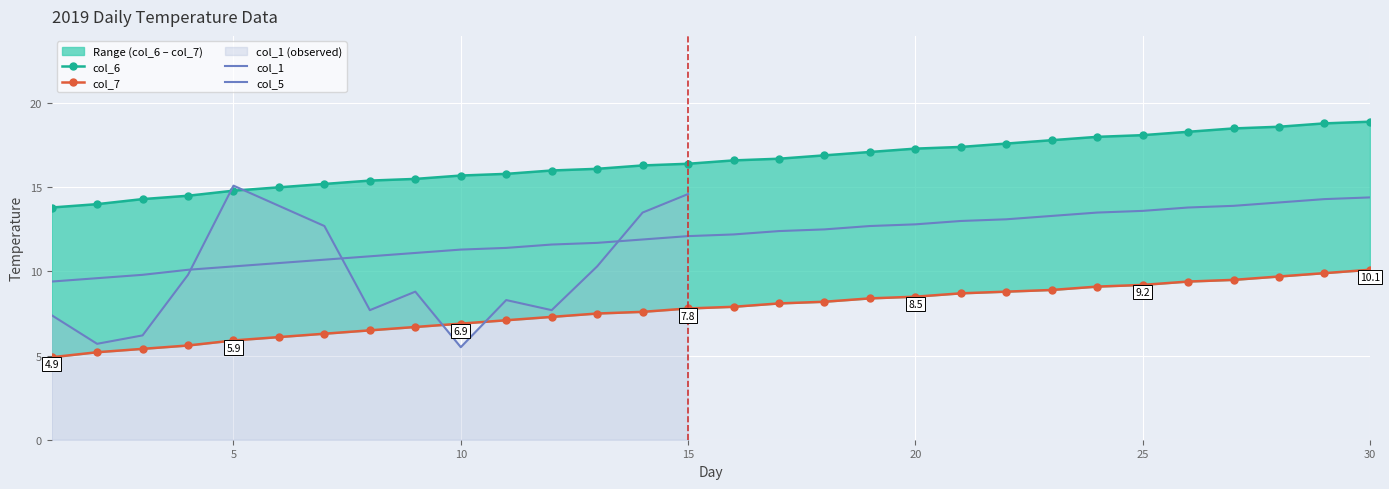

How many data points in col_5 are above 12?

16